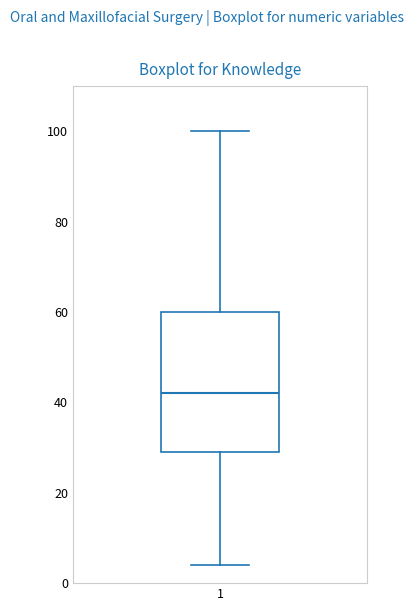

Transcribe this box plot: give where the median line is, the range the box spans, and where the two whiskers end, as read against the y-axis. The values are not printed on the chart, so give them approximately, as read against the axis.

median 42, box 30 to 60, whiskers 4 to 100